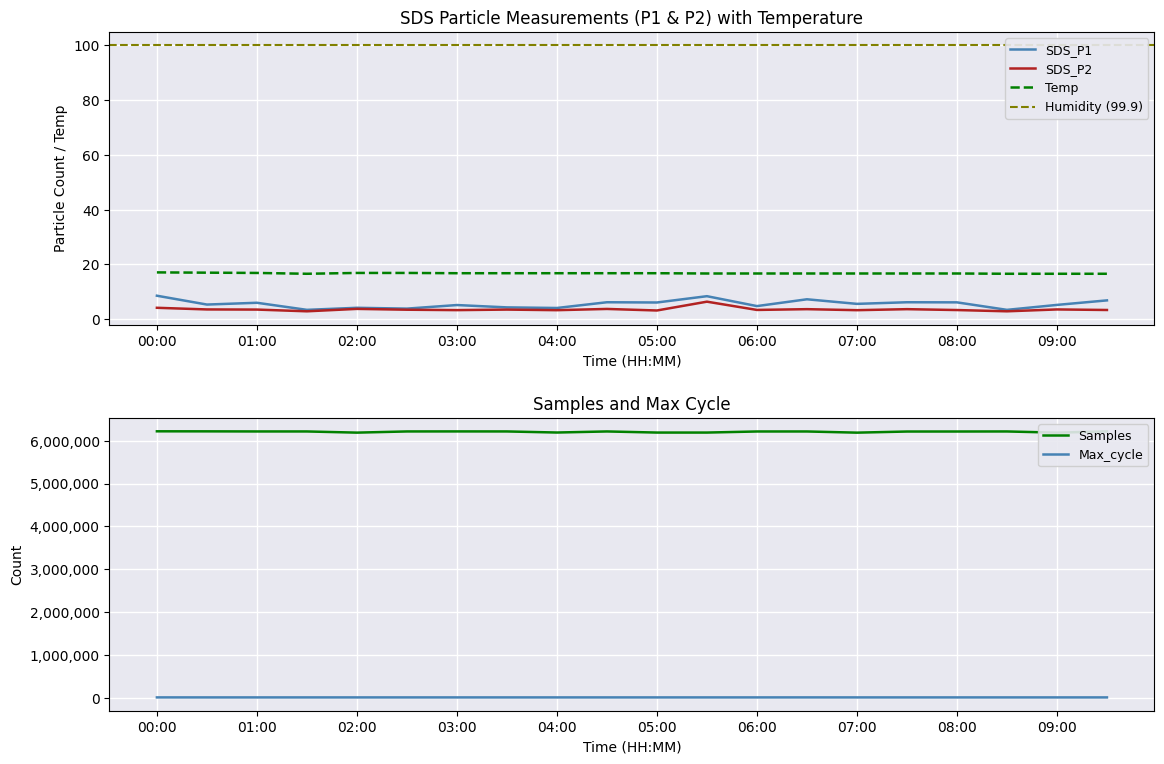

At which label does SDS_P2 reach its minimum?

01:30